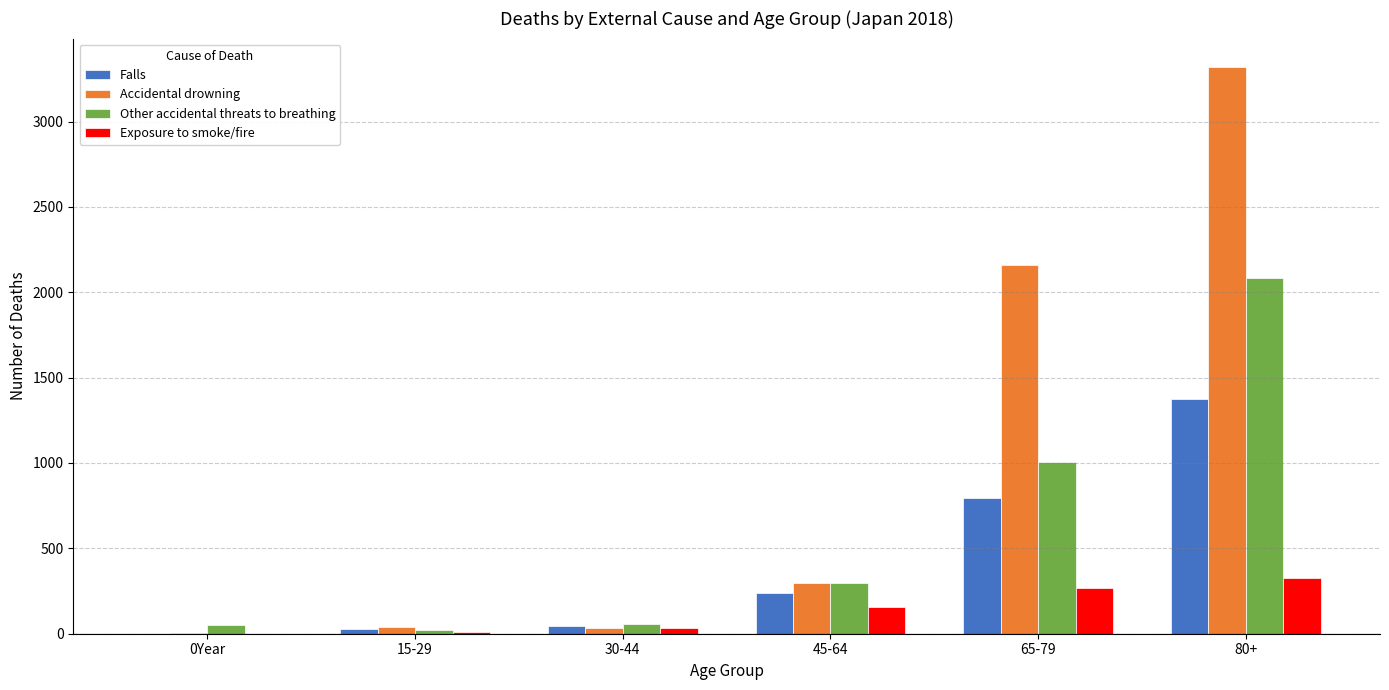

Are the bars grouped side by side (vs. stacked)?

Yes